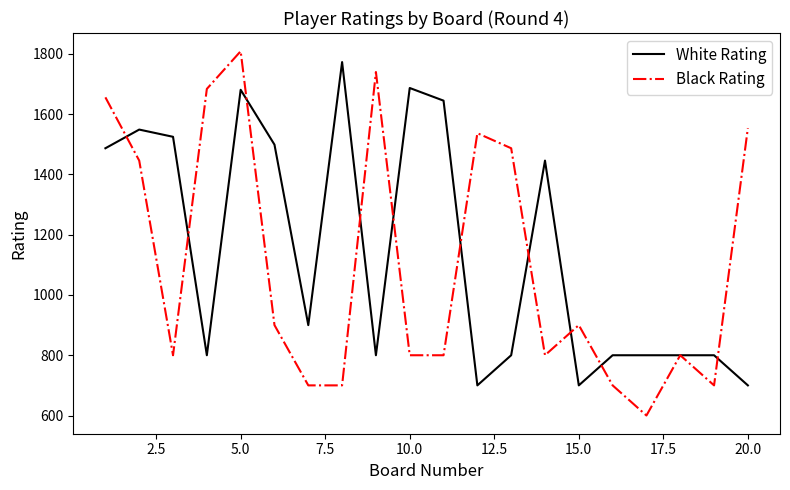

Which series has the largest range (max minus min)?

Black Rating